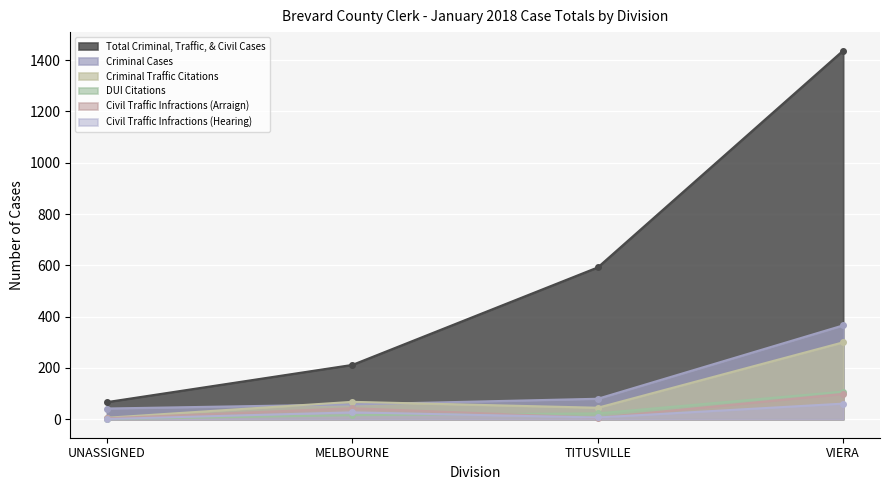

What is the difference between the Civil Traffic Infractions (Hearing) values at UNASSIGNED and VIERA?

60